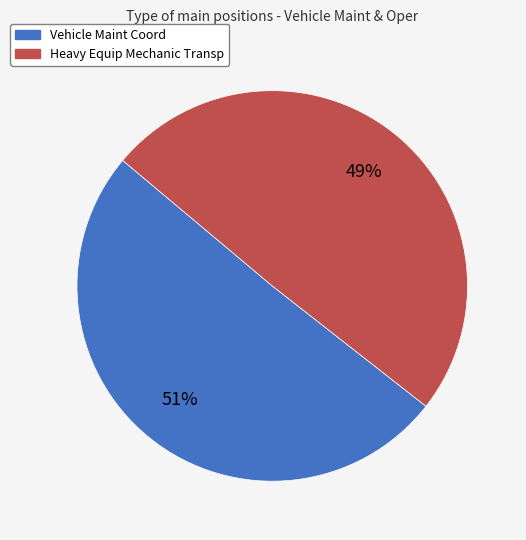

Which category has the biggest portion of the pie?

Vehicle Maint Coord